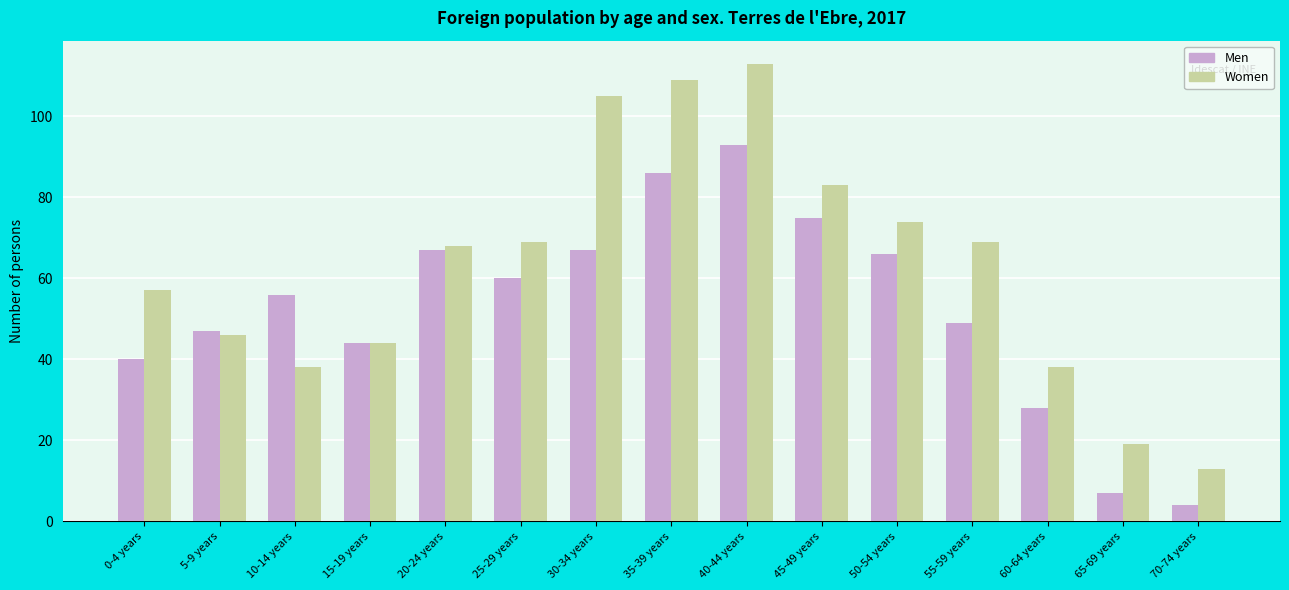

Which series has the largest total across all categories?

Women